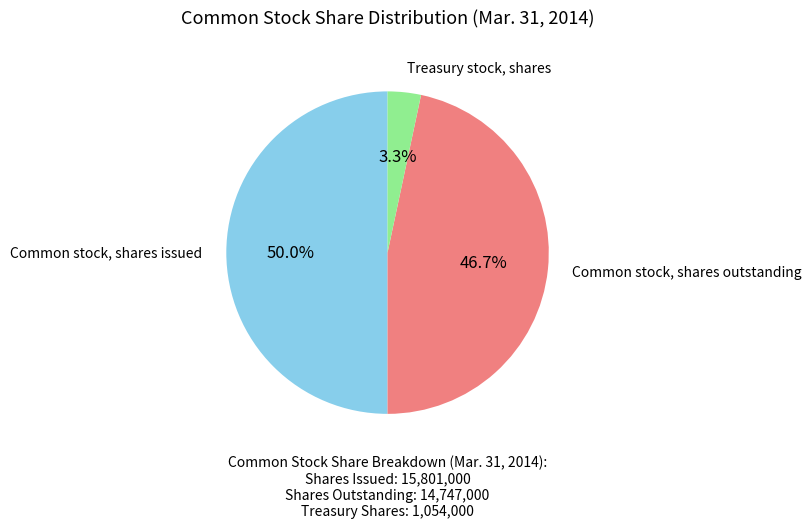

Which slice is the smallest?

Treasury stock, shares